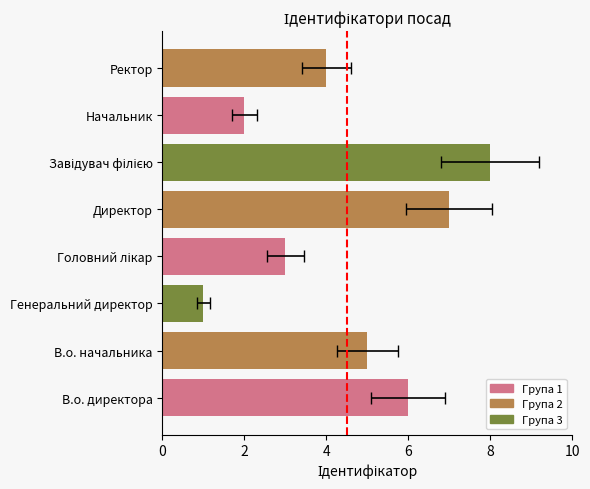

Reading left to right, list all the values displayed in this chart.

В.о. директора=6	В.о. начальника=5	Генеральний директор=1	Головний лікар=3	Директор=7	Завідувач філією=8	Начальник=2	Ректор=4